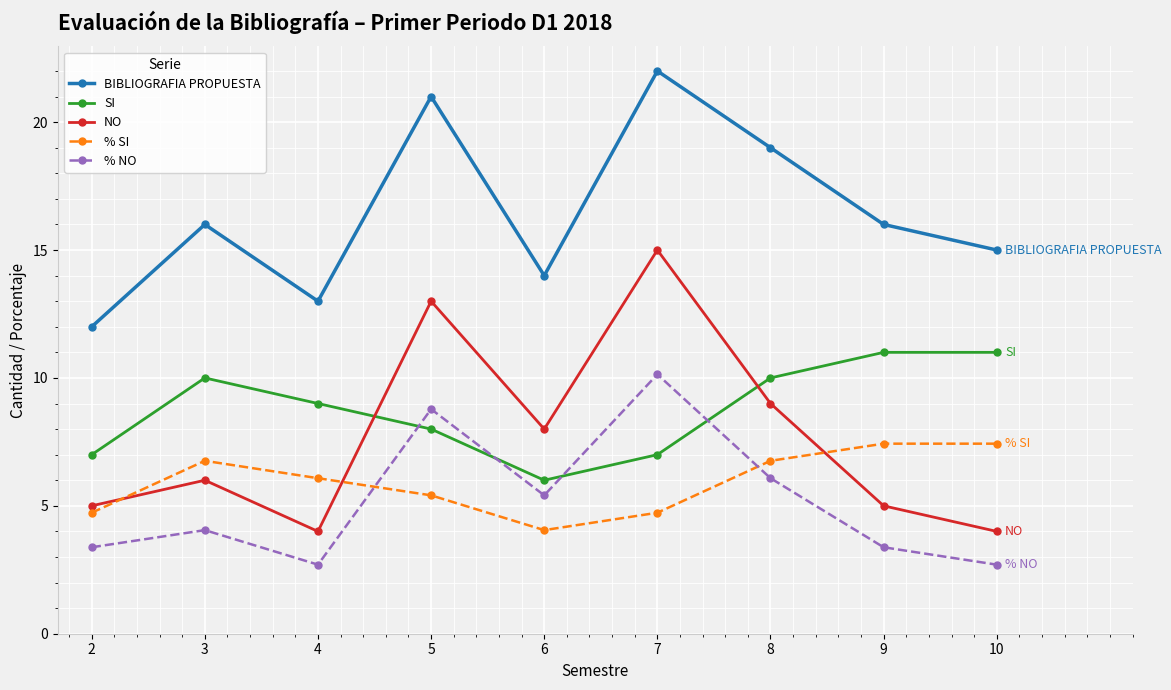

What is the minimum value shown in the chart?

2.7